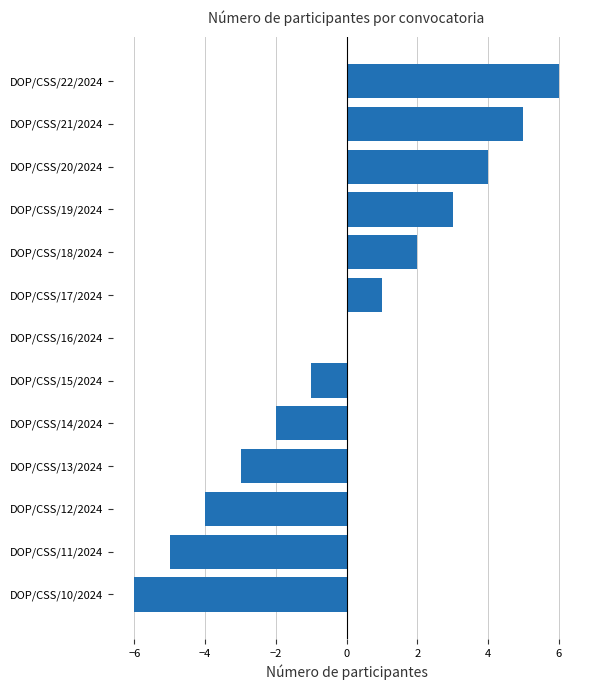

True or false: the data shows -4 at DOP/CSS/10/2024.

False